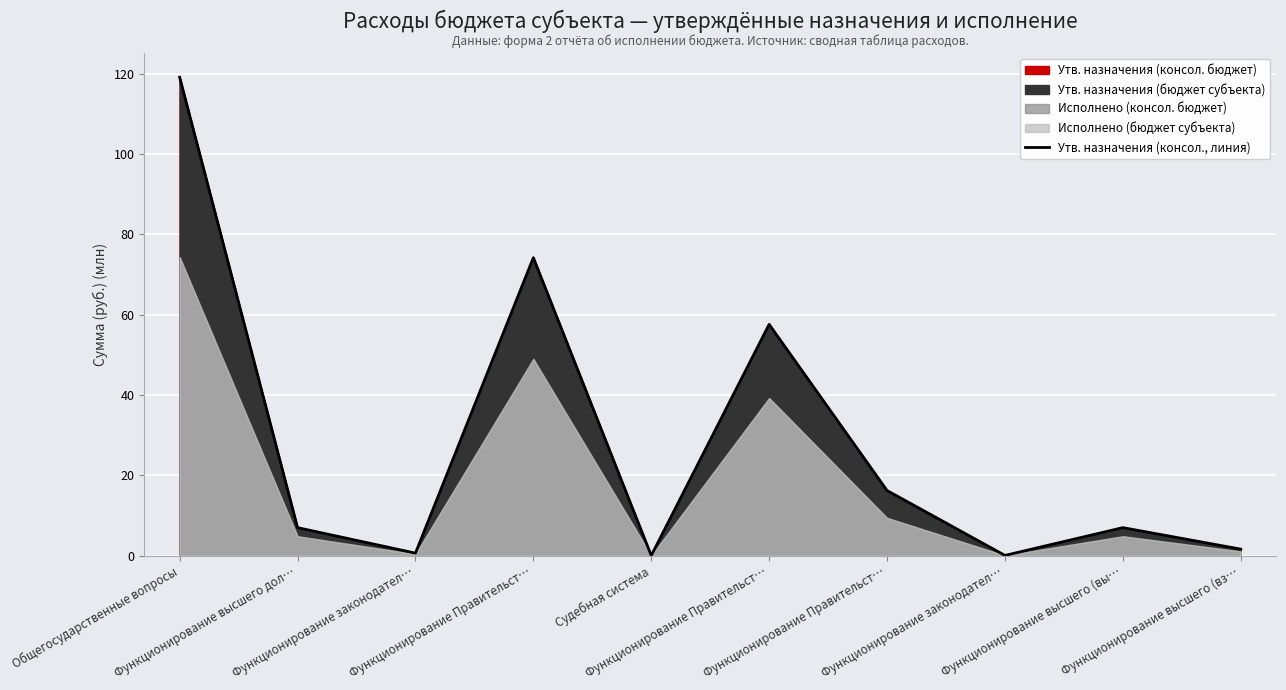

How many data points are less than 6?

4